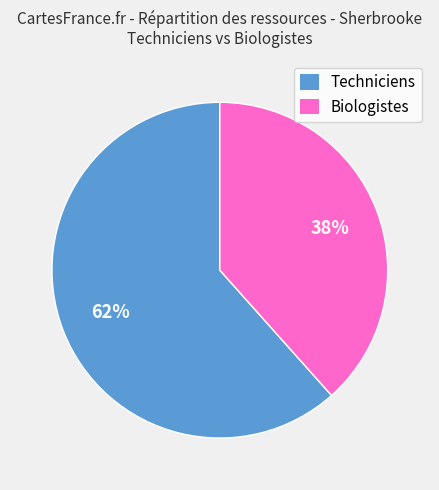

Does any single category account for the majority?

Yes